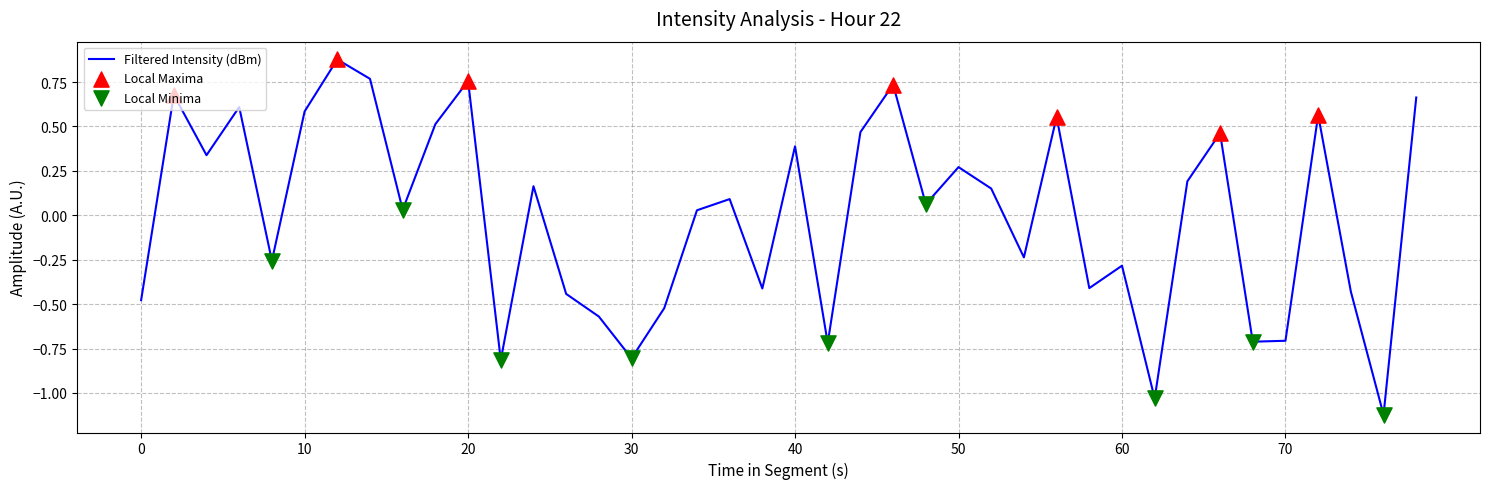

What is the difference between the maximum and minimum values?

2.0